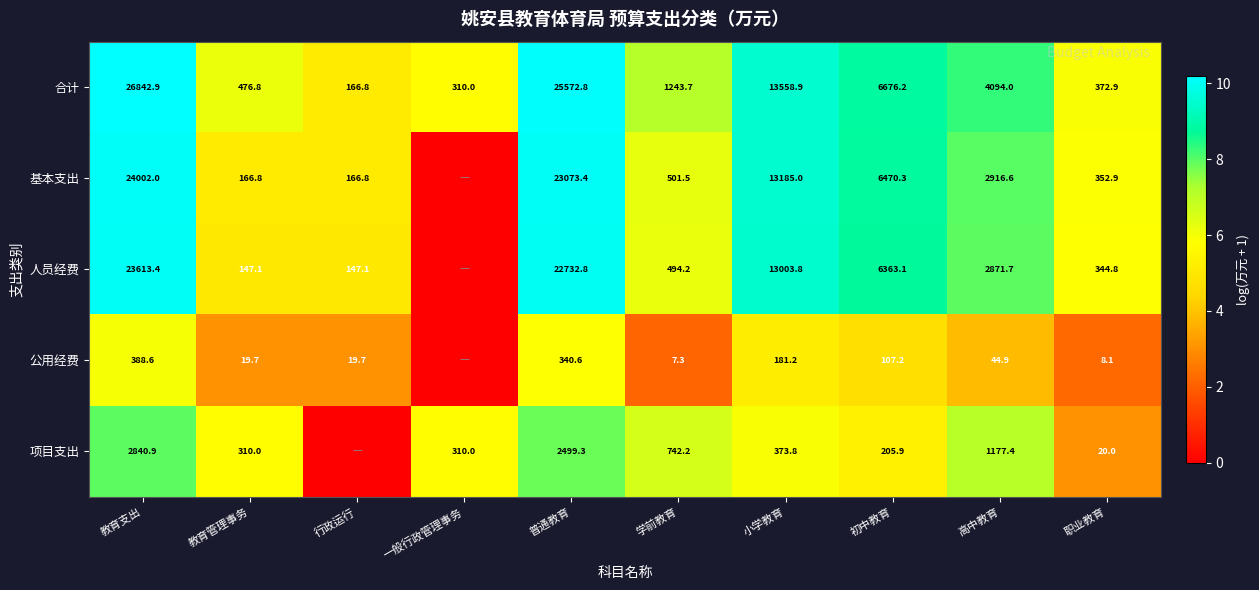

Rank the series at 教育支出 from highest to lowest value.

合计, 基本支出, 人员经费, 项目支出, 公用经费